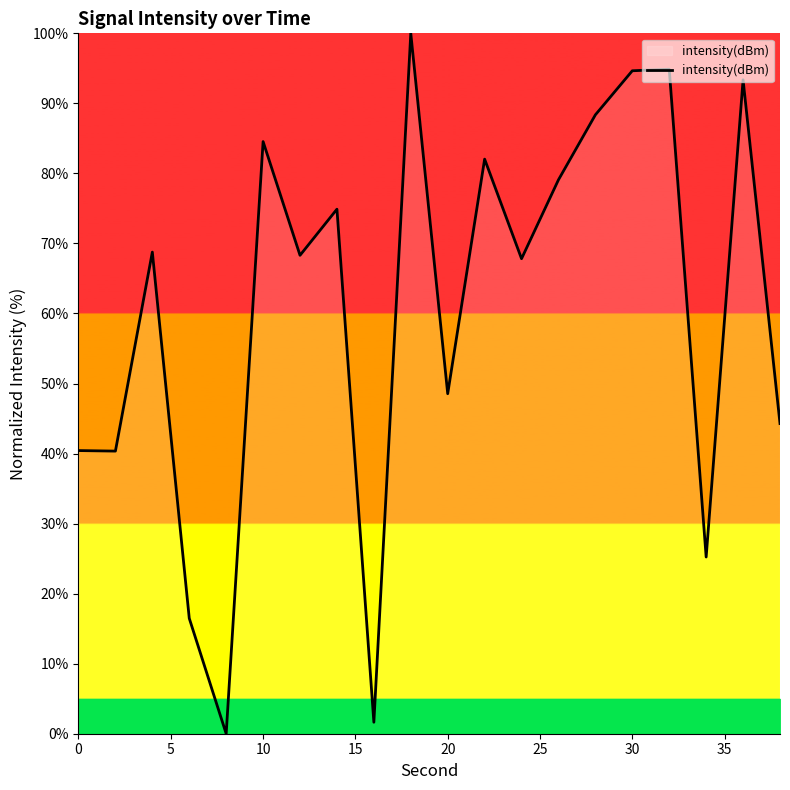

What is the difference between the maximum and minimum values?

100.0